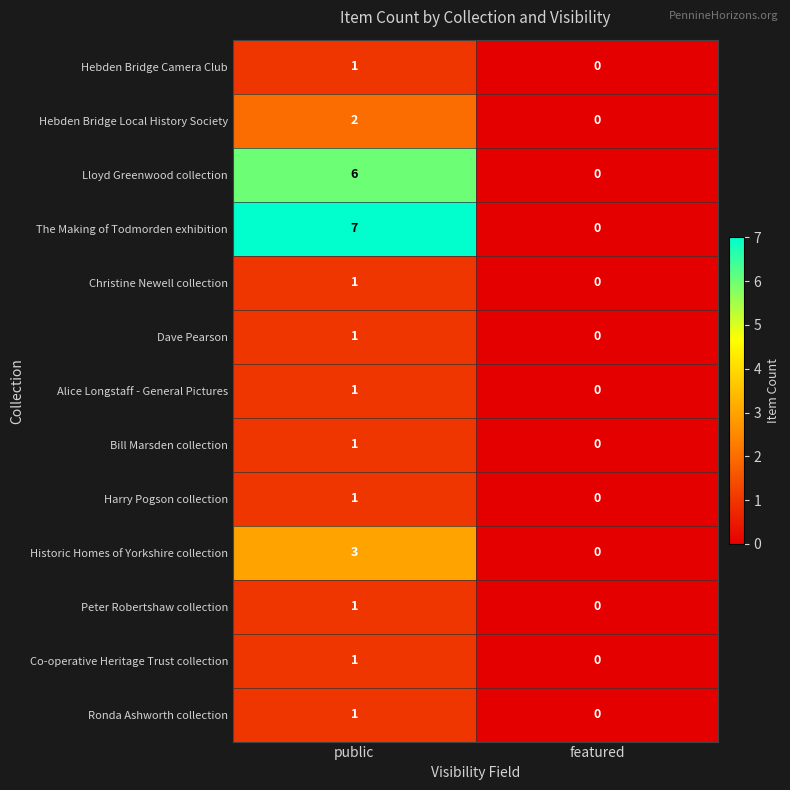

How many data points does each series have?

2